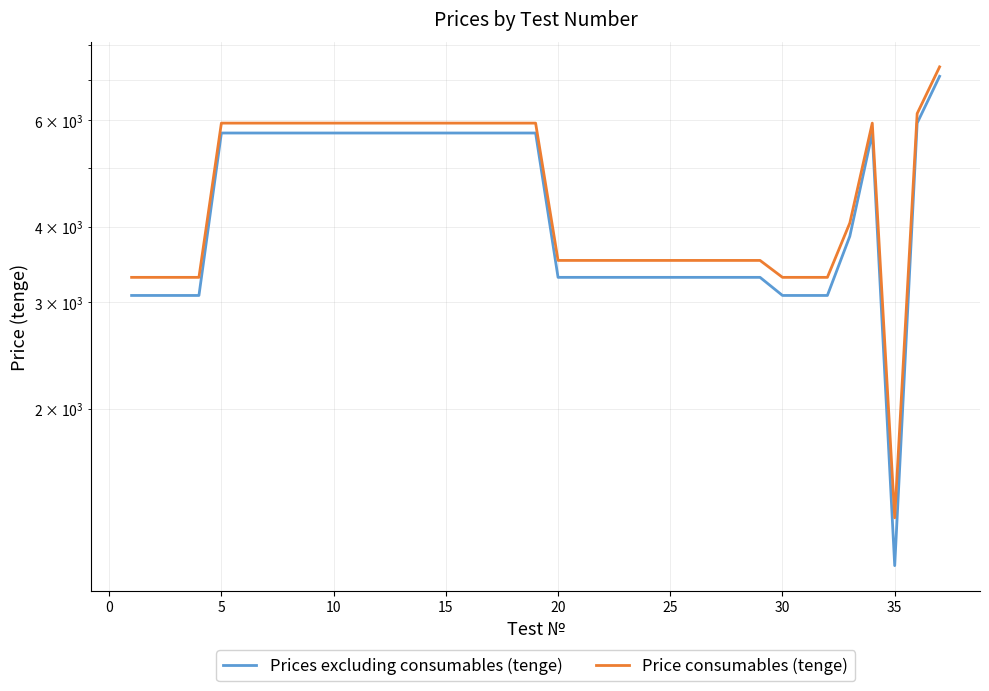

True or false: Price consumables (tenge) and Prices excluding consumables (tenge) cross at least once.

False